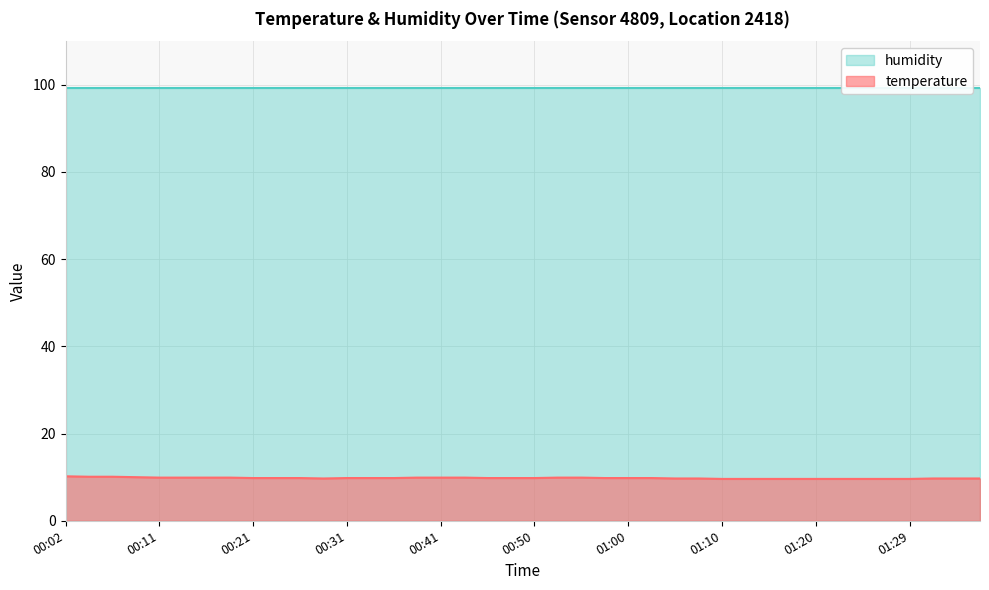

What is the label of the 8th point from the right?

01:20